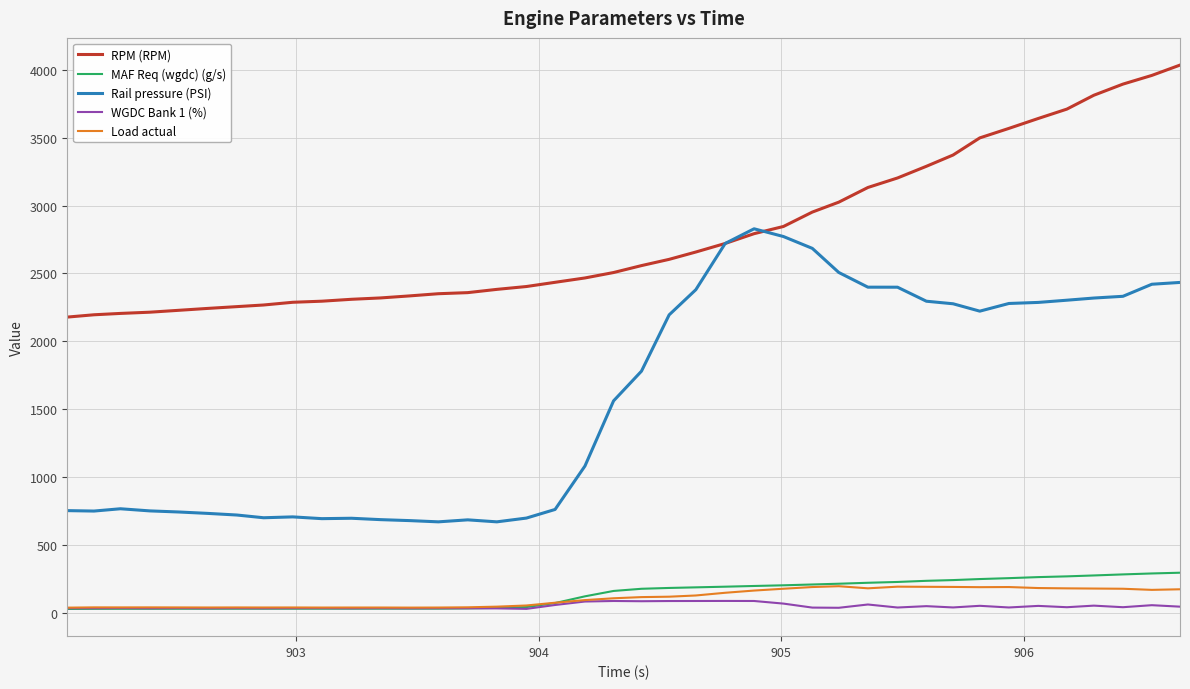

True or false: WGDC Bank 1 (%) and RPM (RPM) intersect in this chart.

False